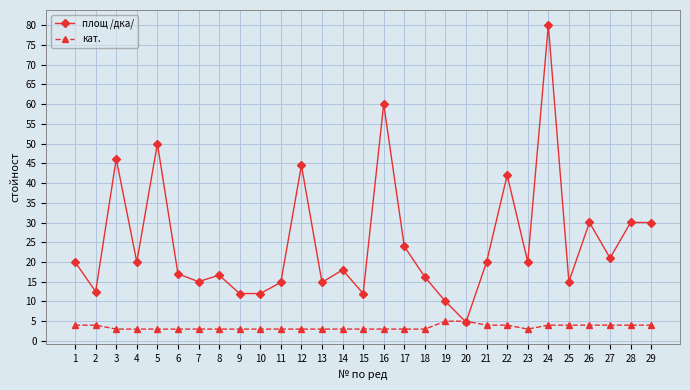

Between which two adjacent categories do площ /дка/ and кат. first intersect?

19 and 20